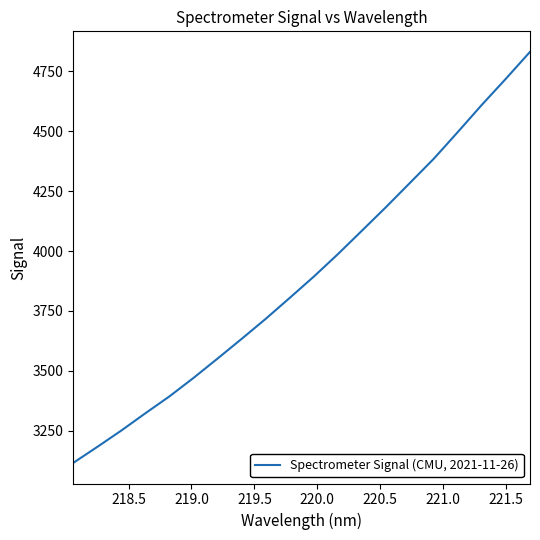

What is the difference between the maximum and minimum values?

1713.8